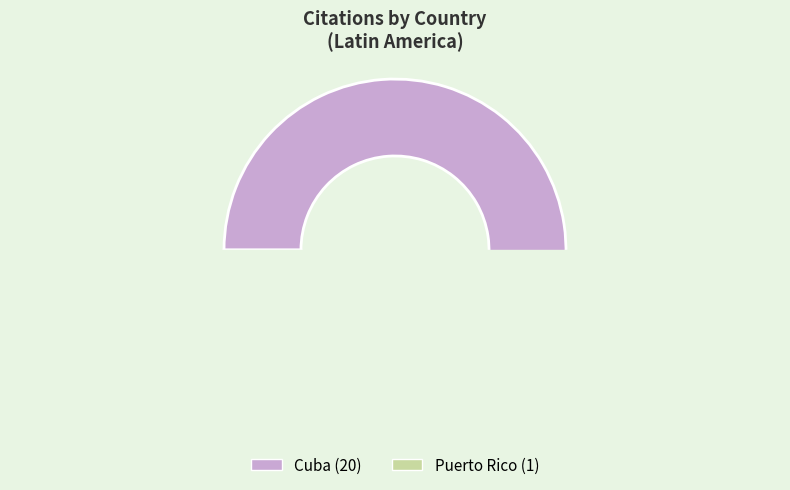

How much of the chart is everything except Cuba?

4.8%